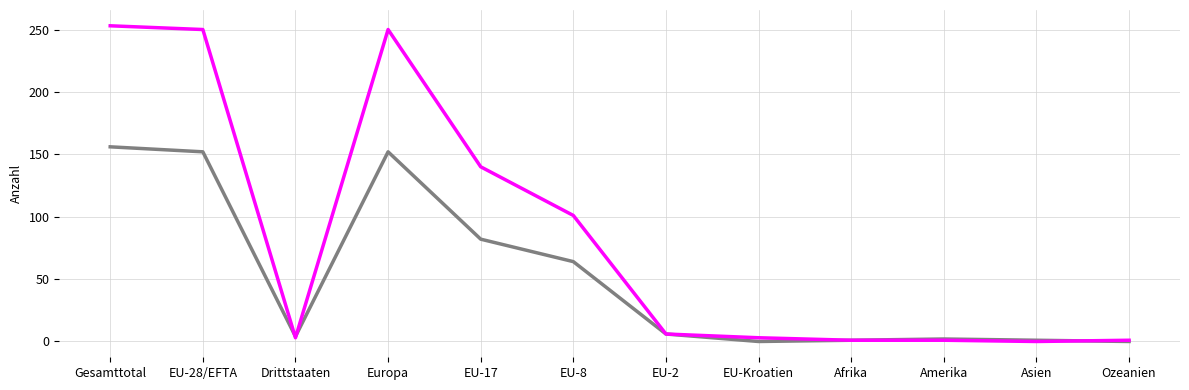

What is the greatest value displayed?

253